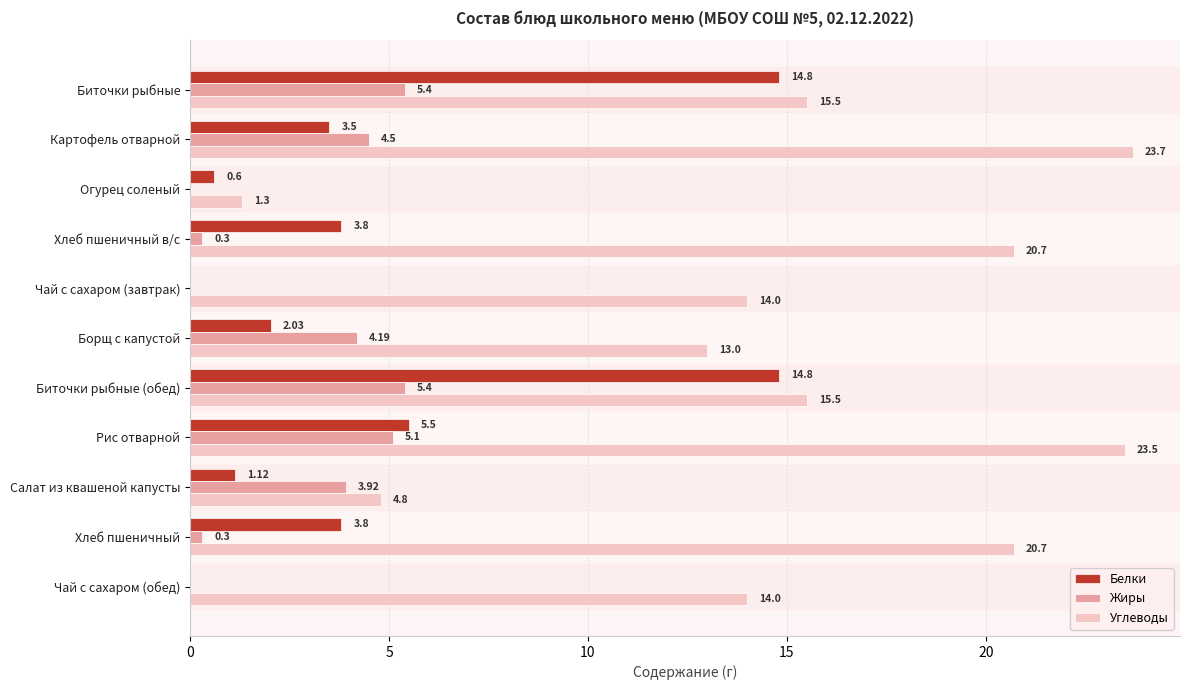

How many data points in Белки are above 3?

6